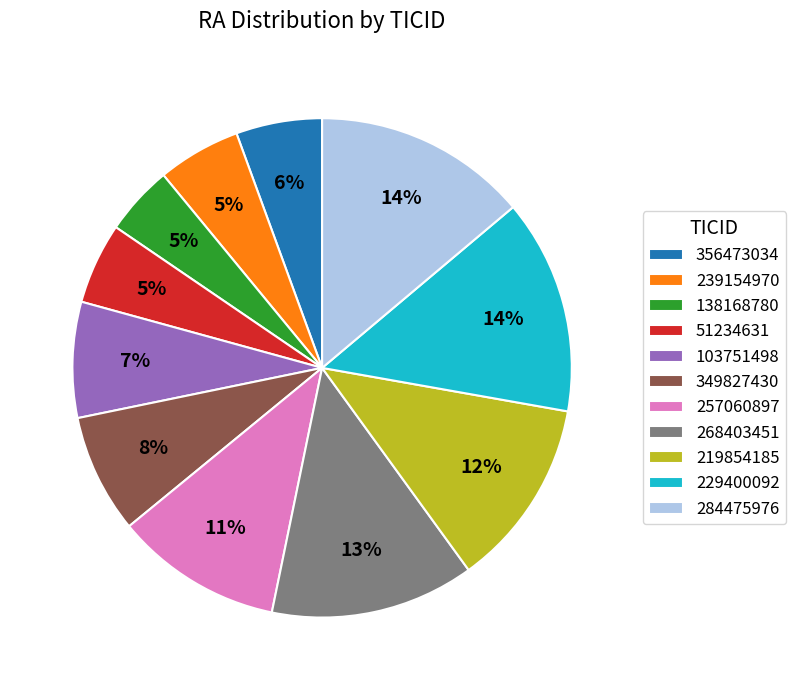

Is it true that 356473034 is 1% of the pie?

False